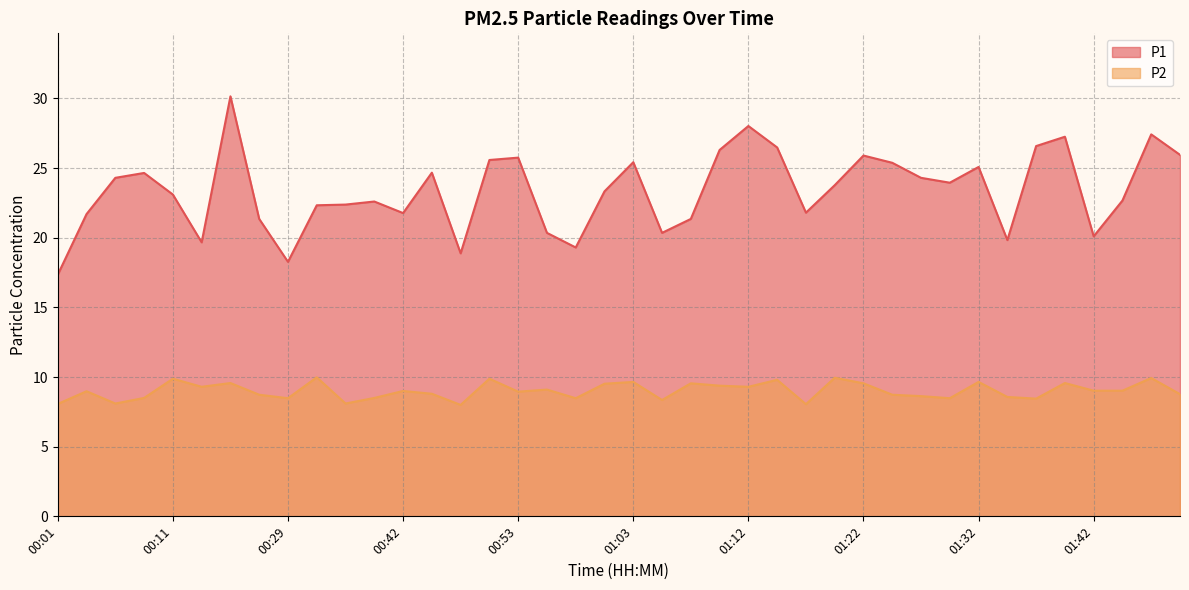

What value does the P1 series have at 01:32?

25.1